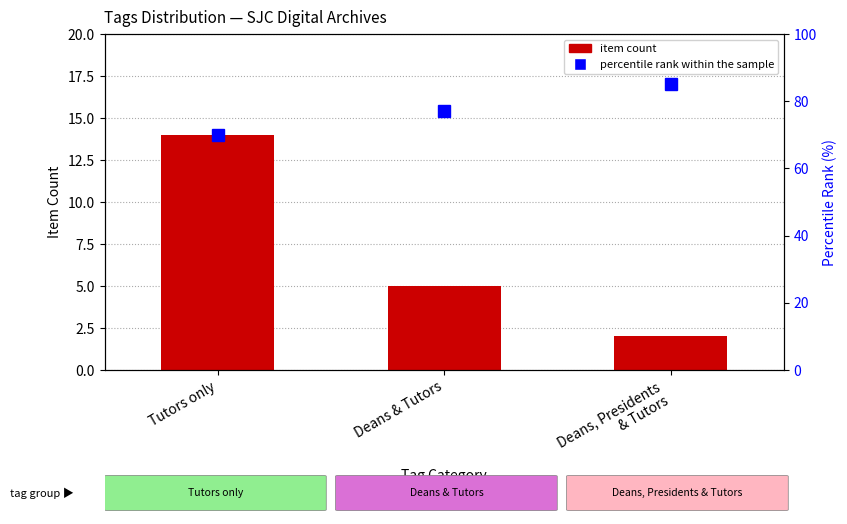

What is the label of the 3rd bar from the right?

Tutors only